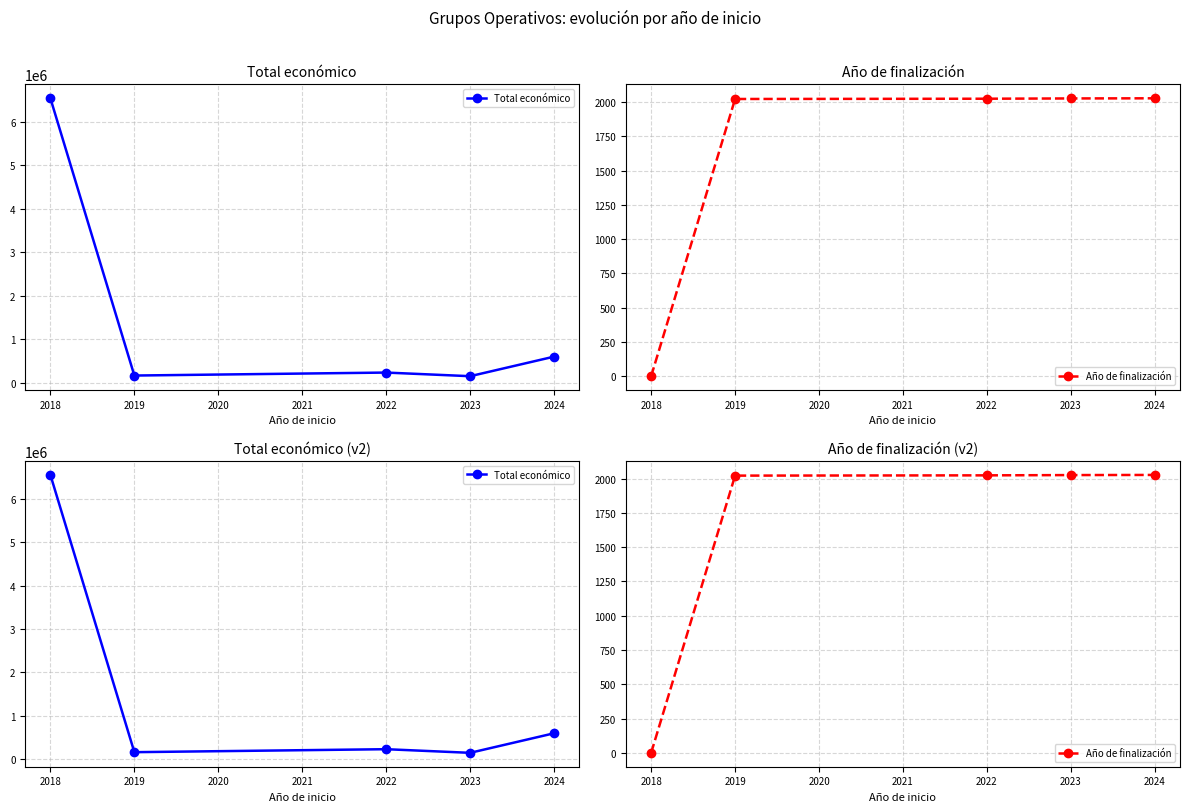

What is the difference between the maximum and minimum values in the Total económico series?

6393999